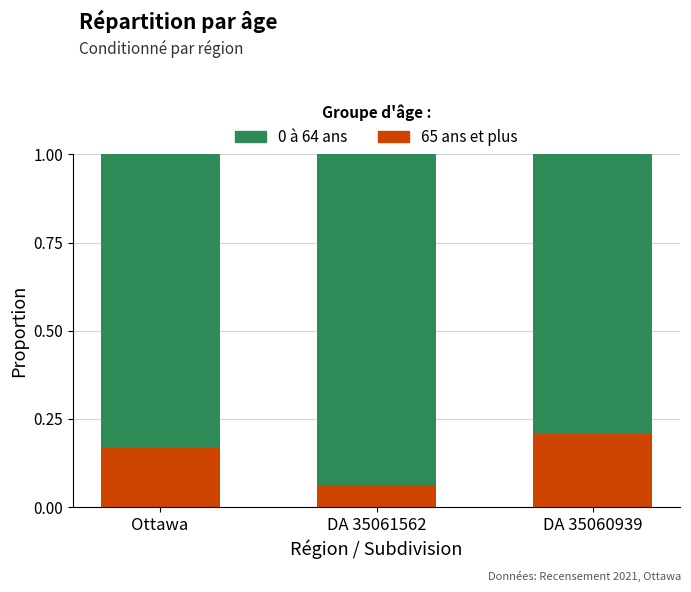

Are the bars grouped side by side (vs. stacked)?

No